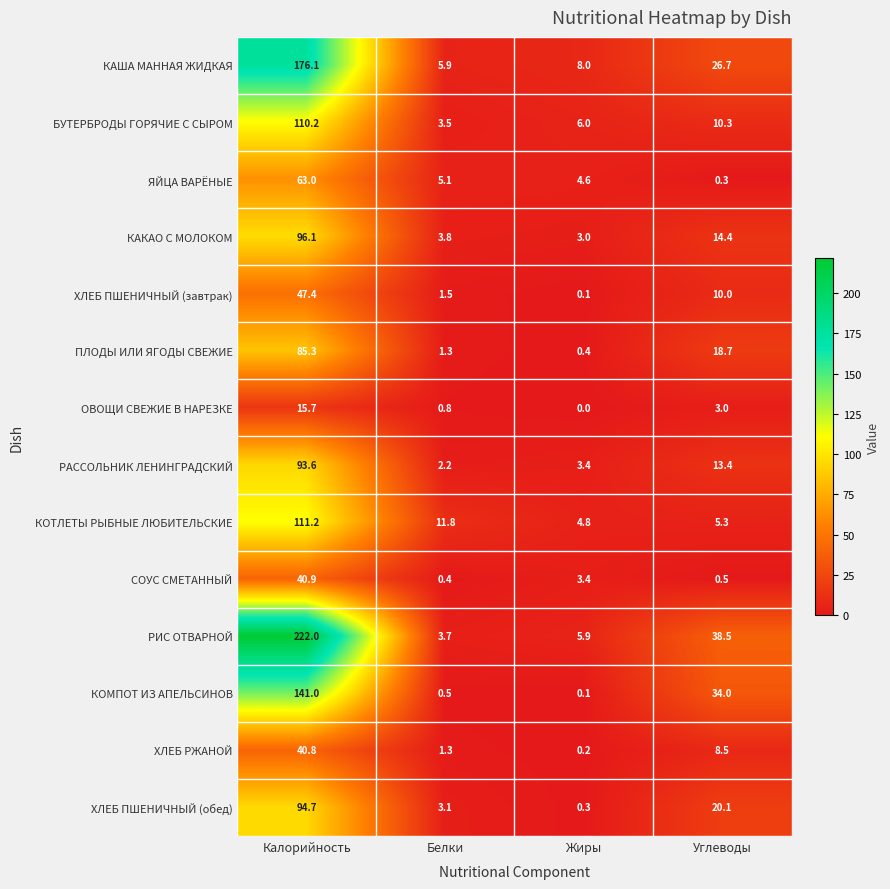

List the series in order of their peak value, lowest first.

ОВОЩИ СВЕЖИЕ В НАРЕЗКЕ, ХЛЕБ РЖАНОЙ, СОУС СМЕТАННЫЙ, ХЛЕБ ПШЕНИЧНЫЙ (завтрак), ЯЙЦА ВАРЁНЫЕ, ПЛОДЫ ИЛИ ЯГОДЫ СВЕЖИЕ, РАССОЛЬНИК ЛЕНИНГРАДСКИЙ, ХЛЕБ ПШЕНИЧНЫЙ (обед), КАКАО С МОЛОКОМ, БУТЕРБРОДЫ ГОРЯЧИЕ С СЫРОМ, КОТЛЕТЫ РЫБНЫЕ ЛЮБИТЕЛЬСКИЕ, КОМПОТ ИЗ АПЕЛЬСИНОВ, КАША МАННАЯ ЖИДКАЯ, РИС ОТВАРНОЙ